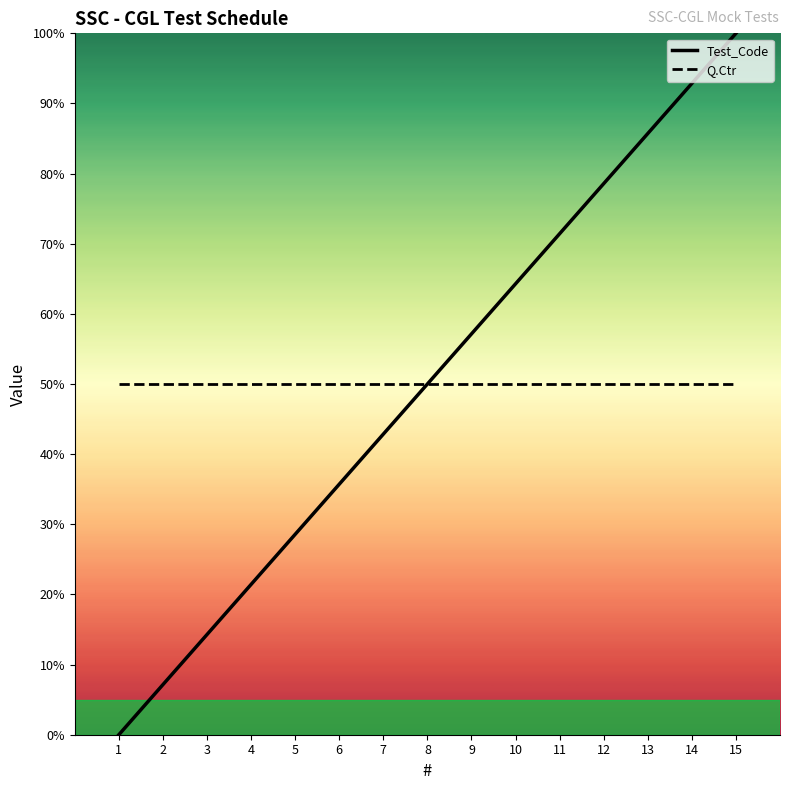

Is the value of Q.Ctr at 10 greater than the value of Test_Code at 4?

Yes